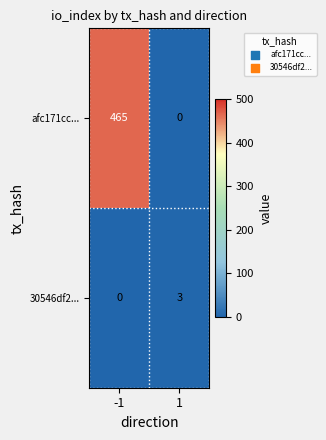

Is it true that afc171cc... equals 241 at 1?

False